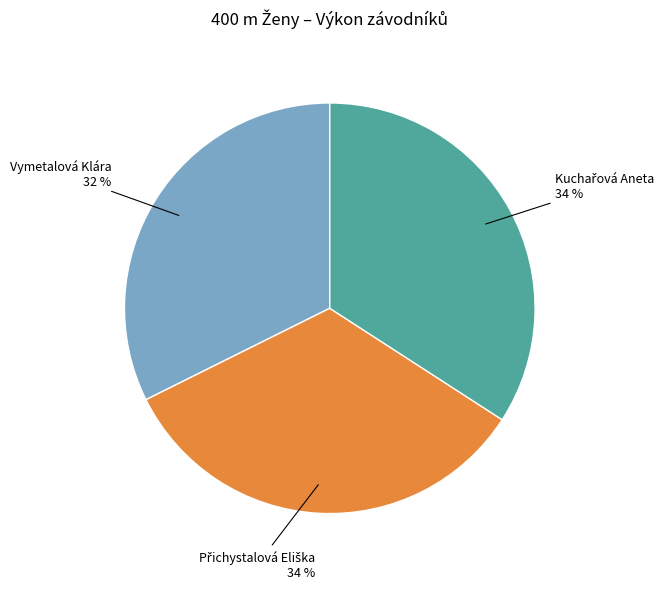

Which category has the smallest portion of the pie?

Vymetalová Klára